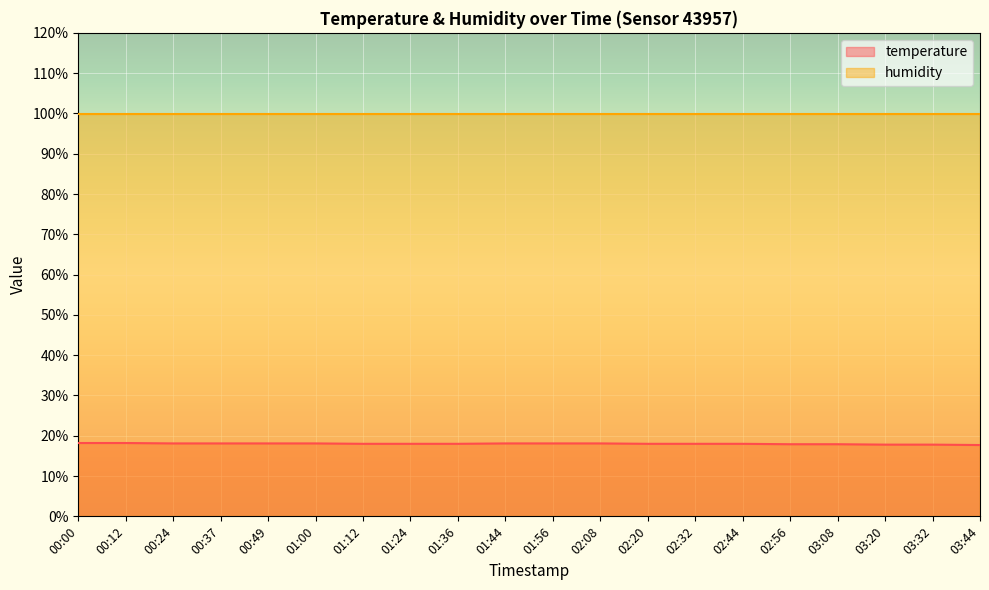

Does the chart display data point markers on the line(s)?

No